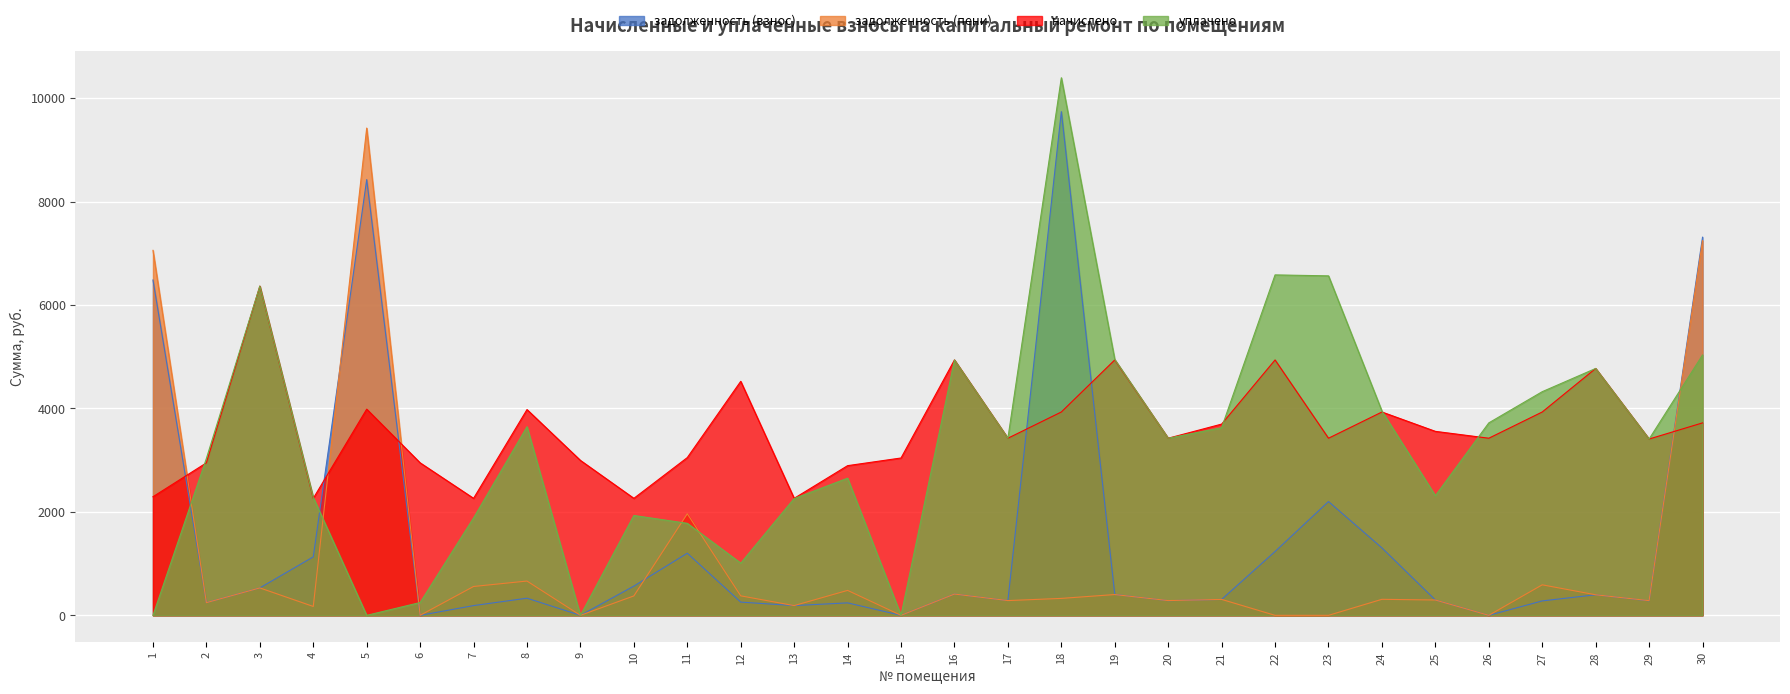

At which category does the chart reach its minimum across all series?

6